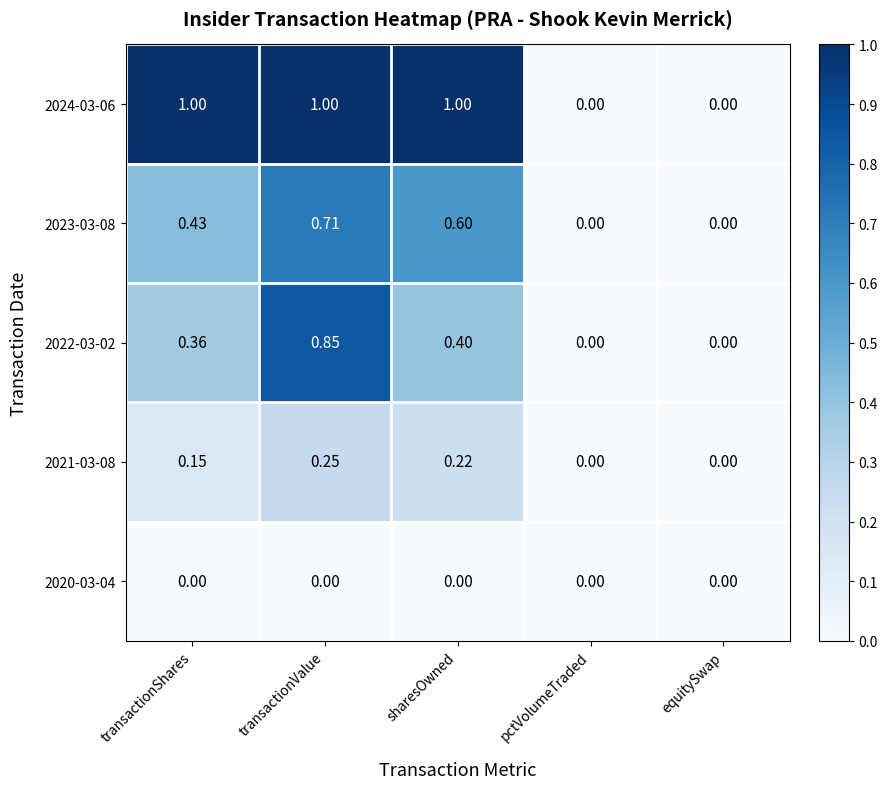

Which category has the highest value in the 2022-03-02 series?

transactionValue